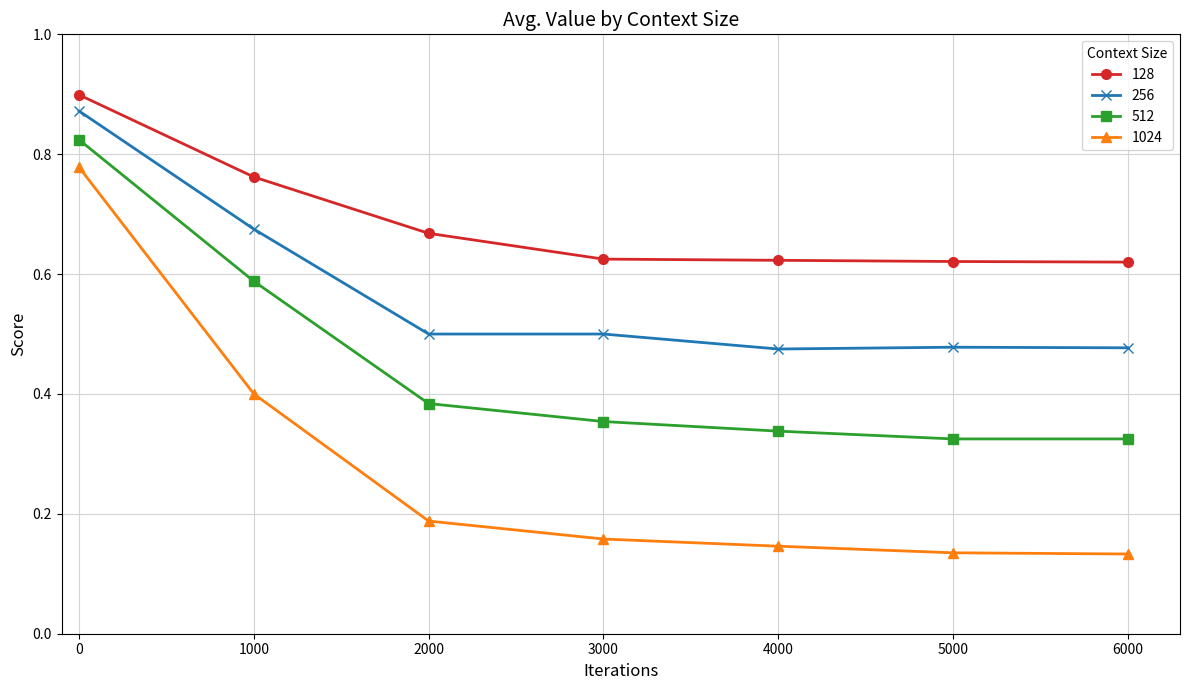

Is the value of 128 at 2000 greater than the value of 512 at 1000?

Yes